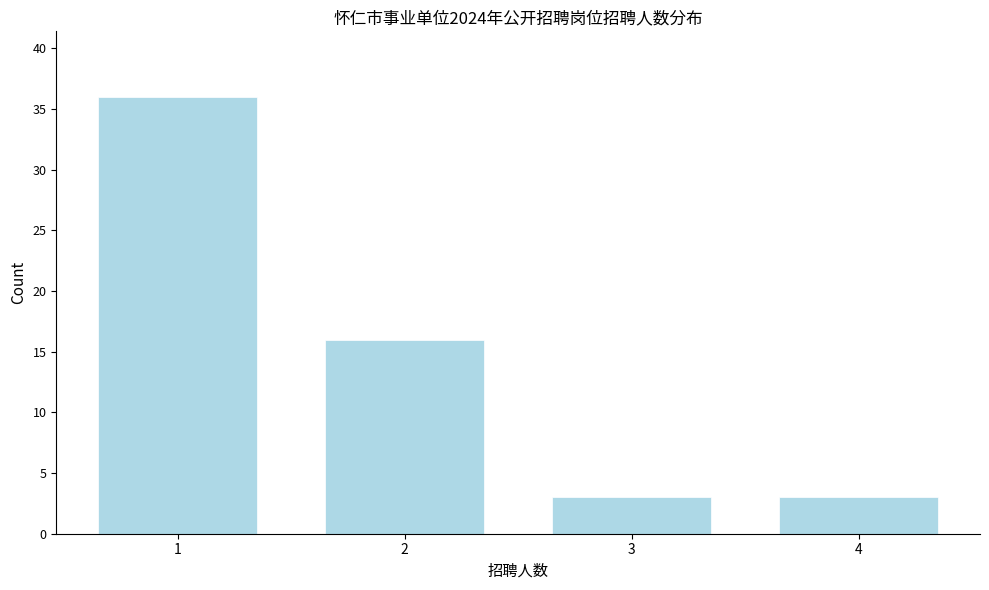

Reading left to right, list all the values displayed in this chart.

1=36	2=16	3=3	4=3